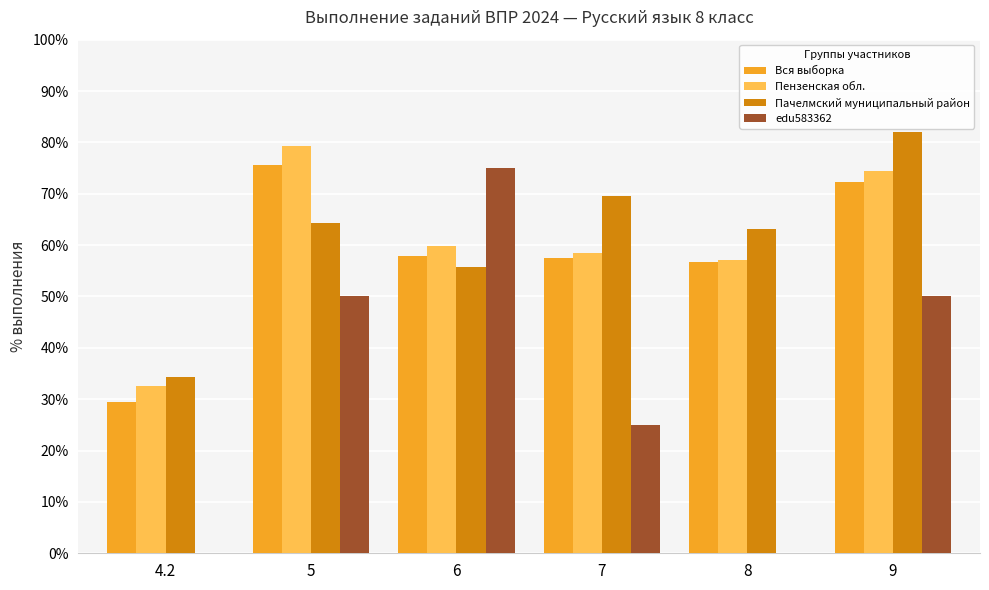

The Пензенская обл. series shows 59.8 at 6. True or false?

True